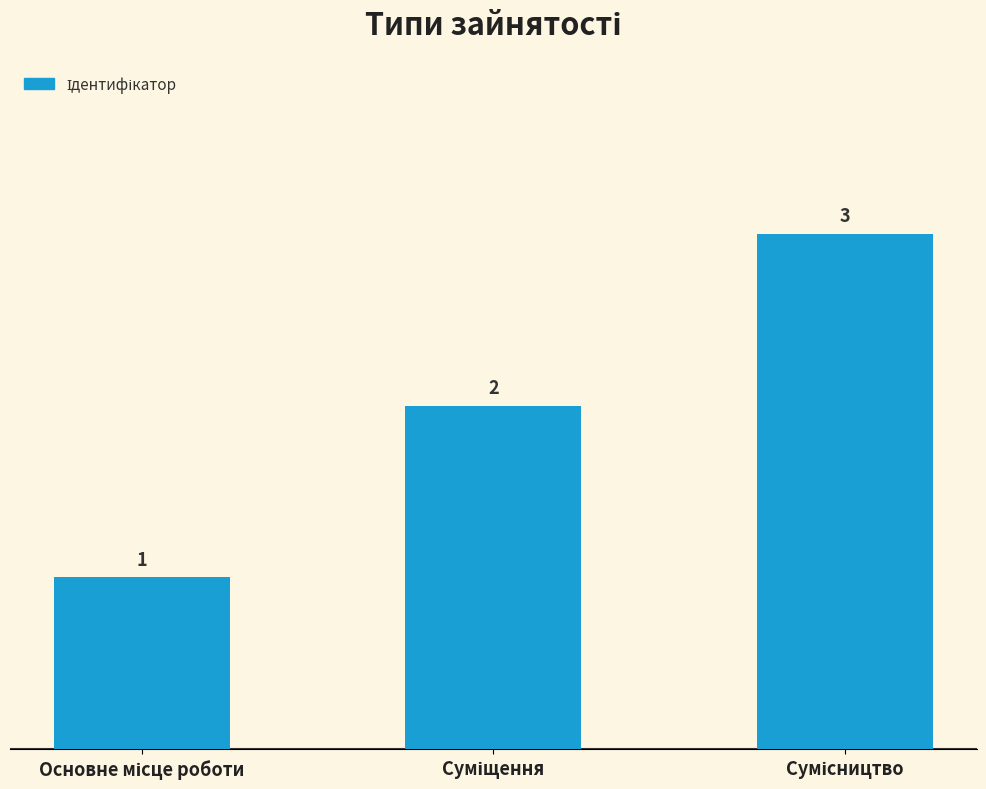

What is the value of the 1st bar from the left?

1